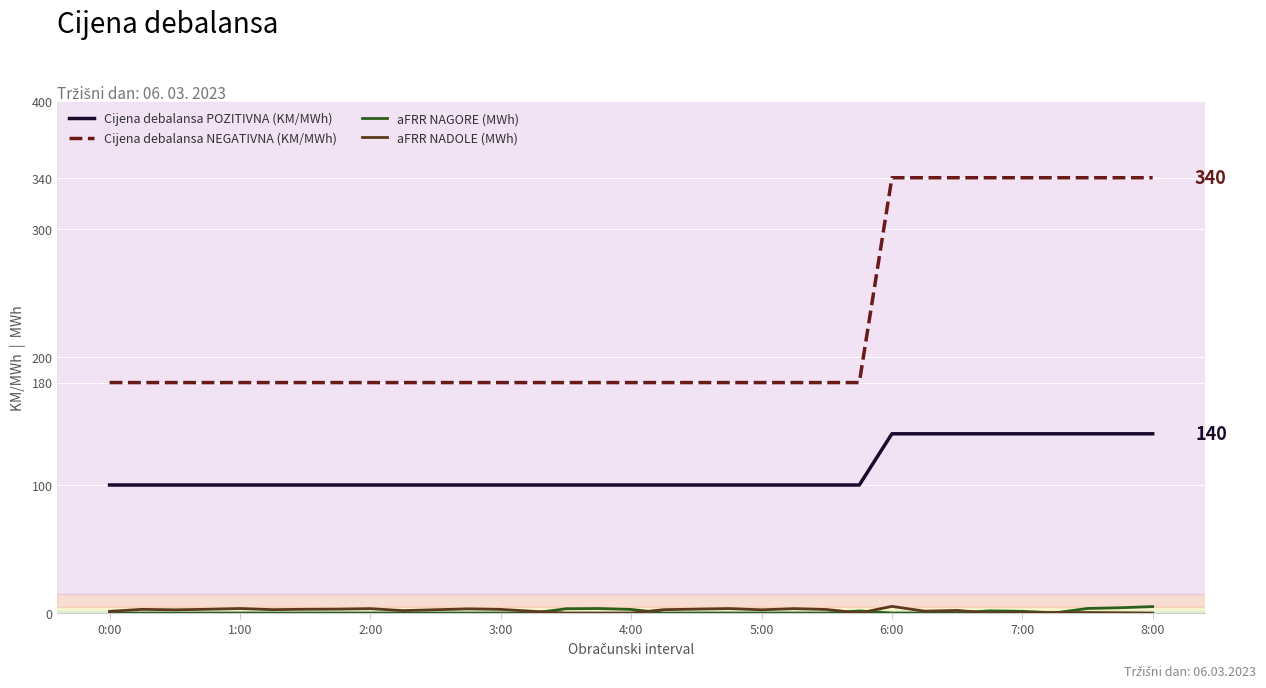

True or false: Cijena debalansa NEGATIVNA (KM/MWh) and aFRR NADOLE (MWh) intersect in this chart.

False